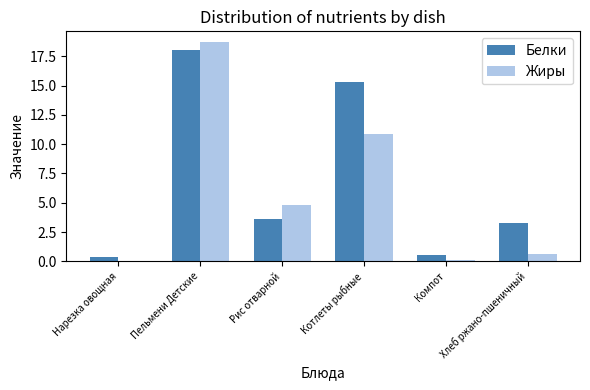

At which label does Белки reach its peak?

Пельмени Детские